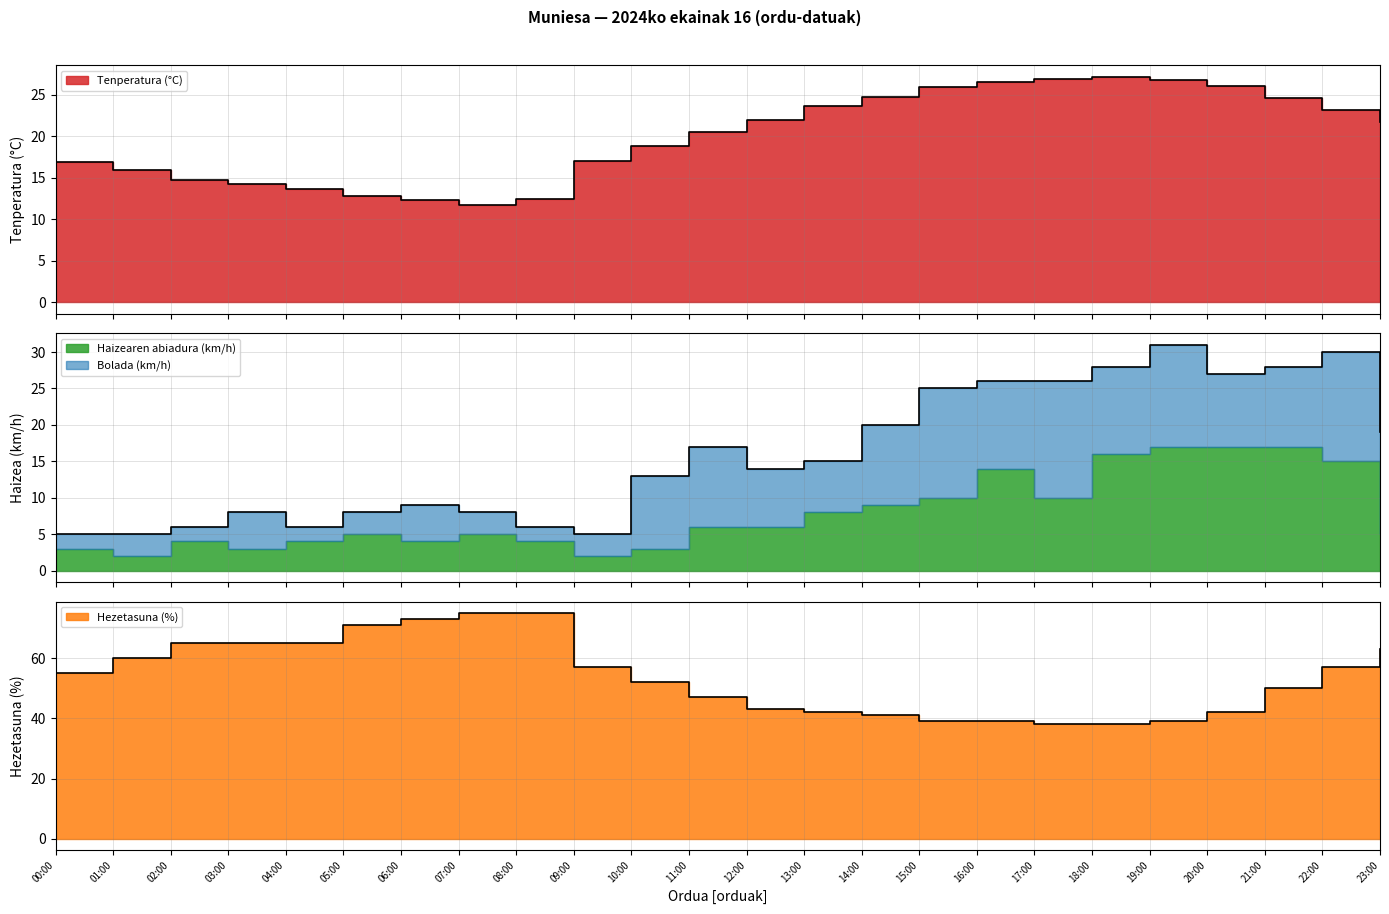

True or false: Bolada (km/h) and Hezetasuna (%) intersect in this chart.

False